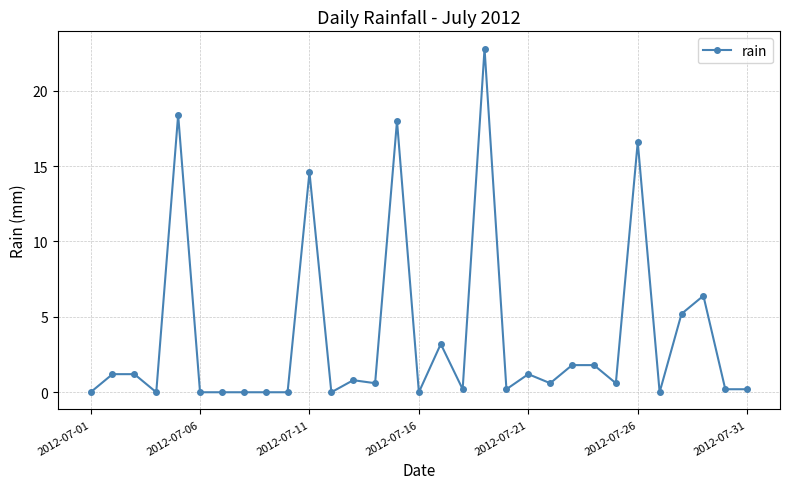

True or false: there are more than 2 points higher than both neighbors.

True